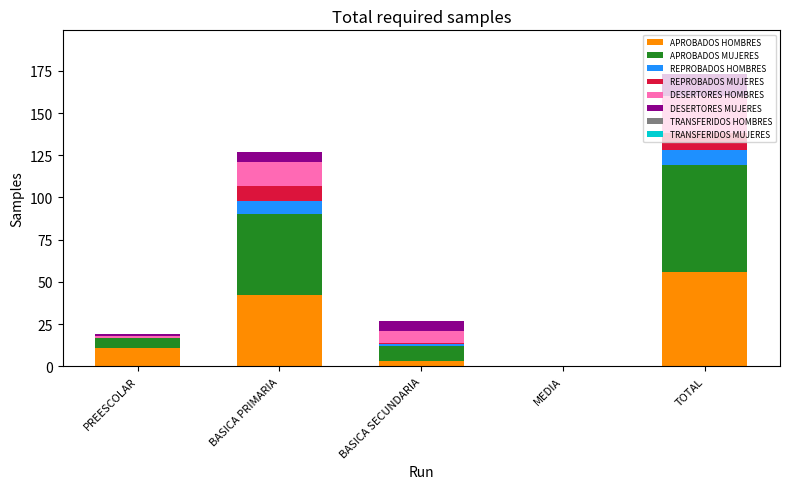

Are the bars horizontal?

No